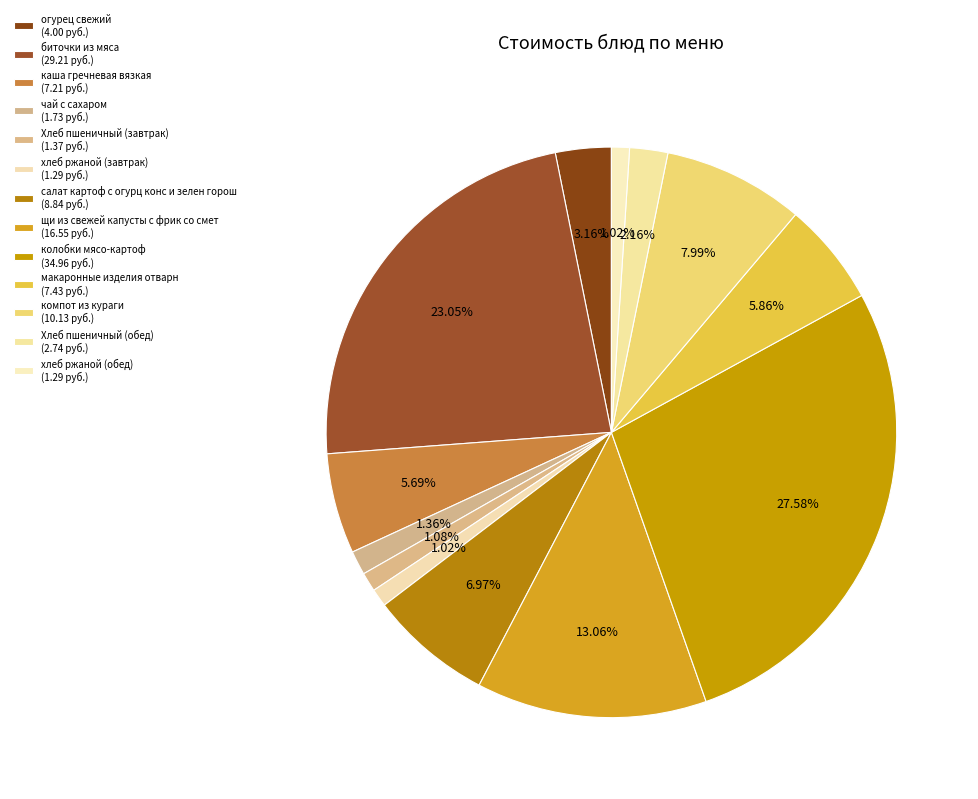

How many slices are in this pie chart?

13